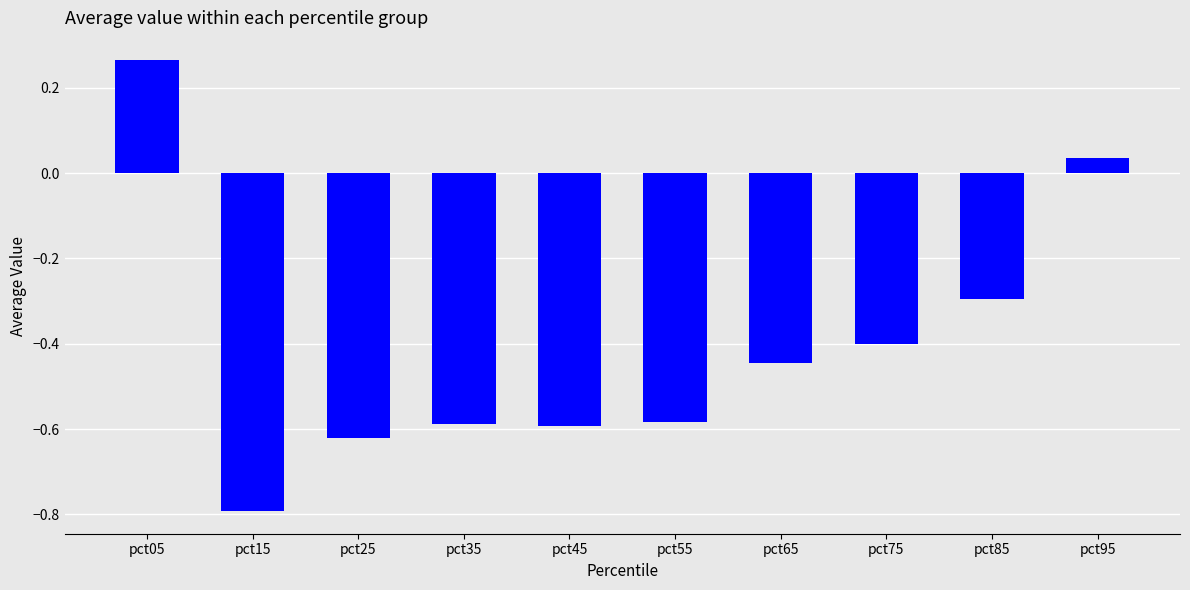

How many categories are shown in the chart?

10